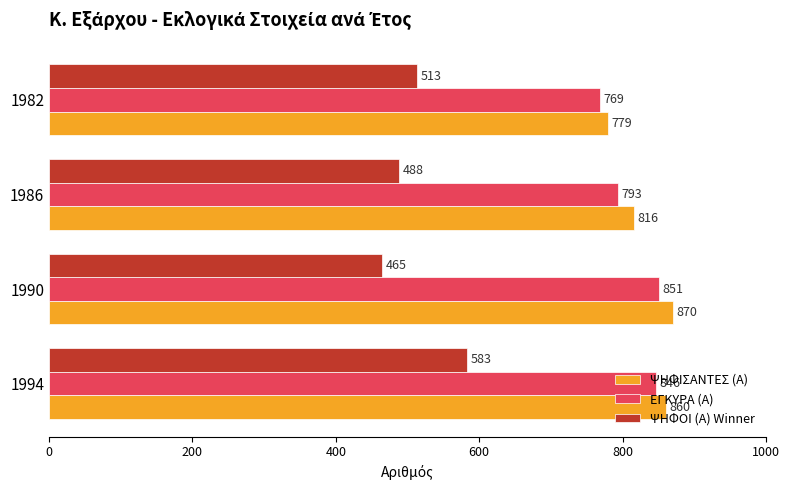

Which series has the largest total across all categories?

ΨΗΦΙΣΑΝΤΕΣ (Α)